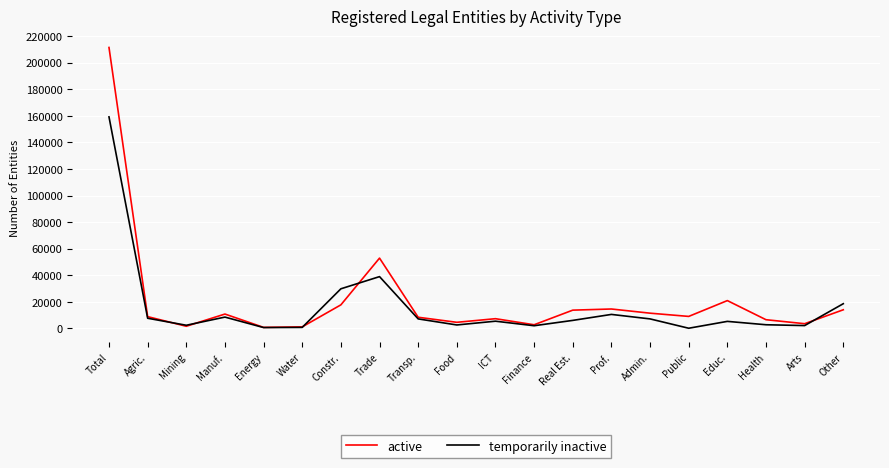

The temporarily inactive series shows 6070 at Real Est.. True or false?

True